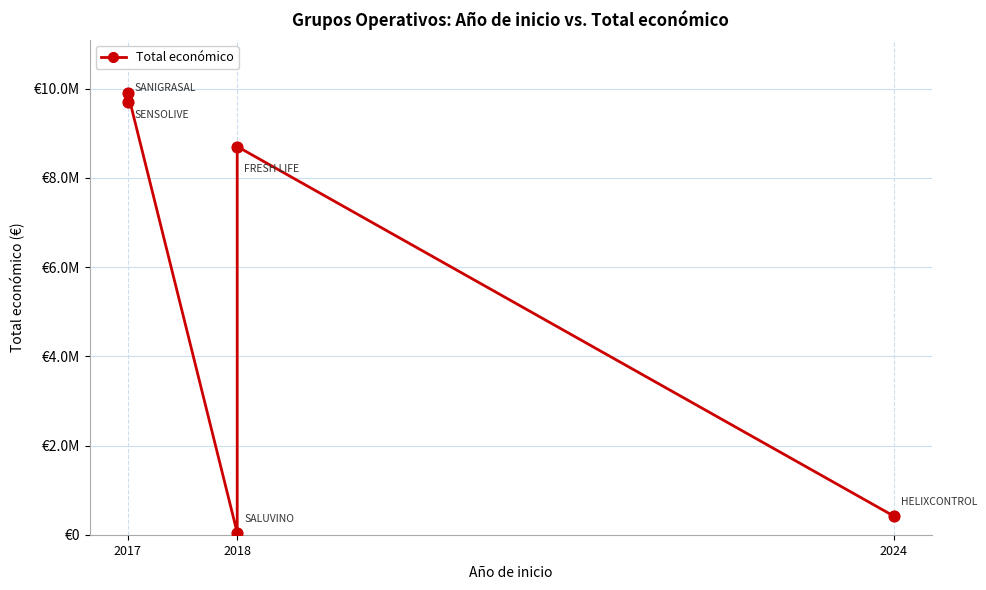

What is the change in value from 2017 to 2018?

-9645943